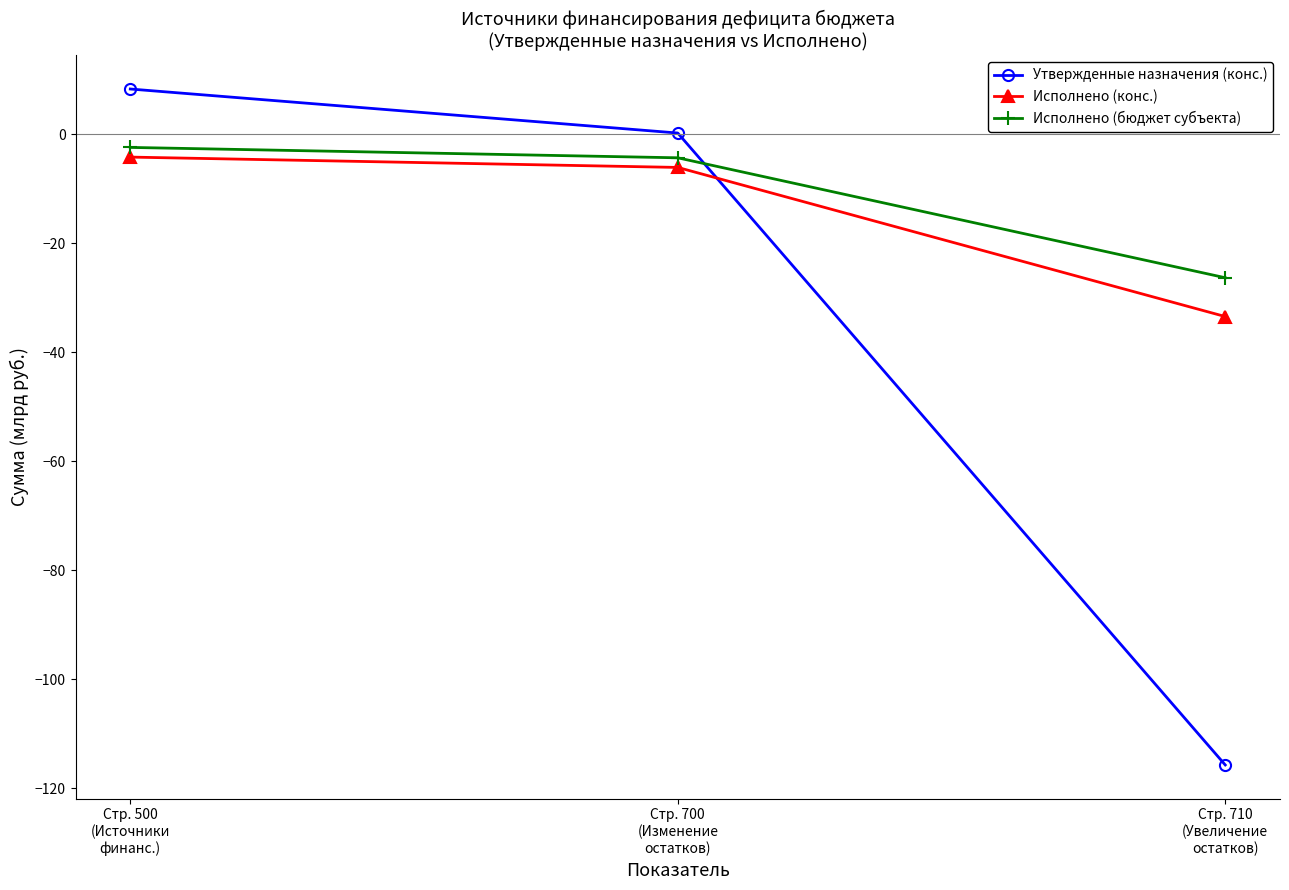

Count the number of categories in the chart.

3